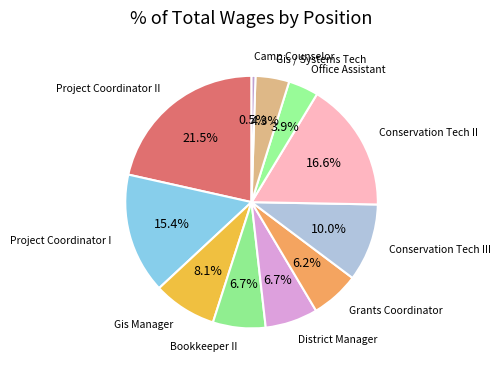

Does Project Coordinator I represent more than half of the total?

No